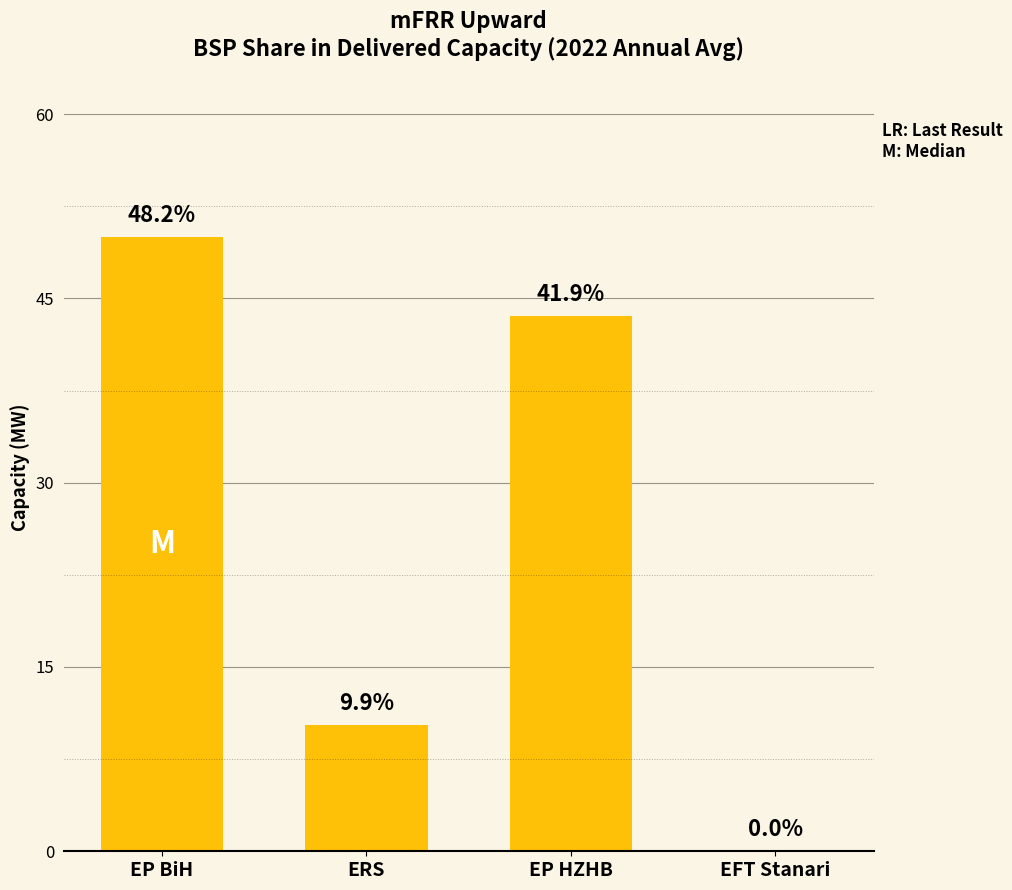

Are the bars horizontal?

No